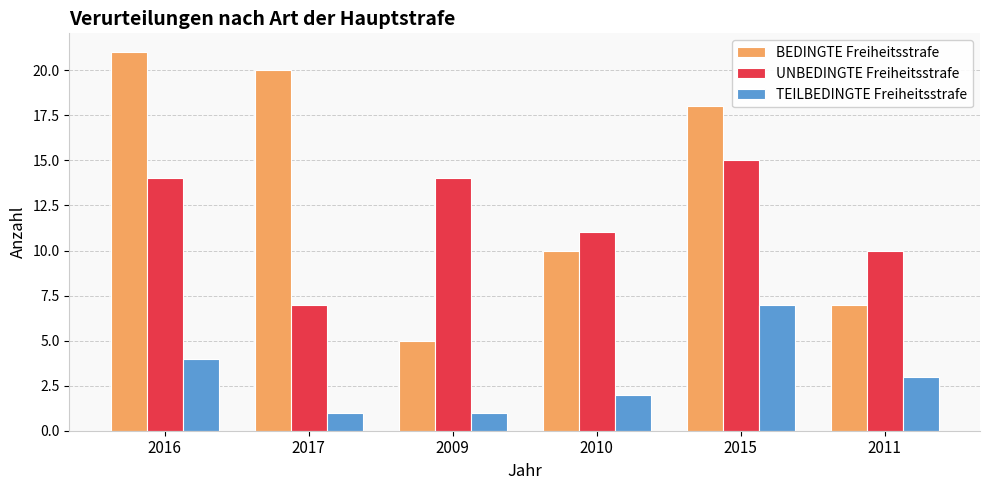

Reading left to right, what are all the values shown in this chart?

BEDINGTE Freiheitsstrafe: 21	20	5	10	18	7
UNBEDINGTE Freiheitsstrafe: 14	7	14	11	15	10
TEILBEDINGTE Freiheitsstrafe: 4	1	1	2	7	3